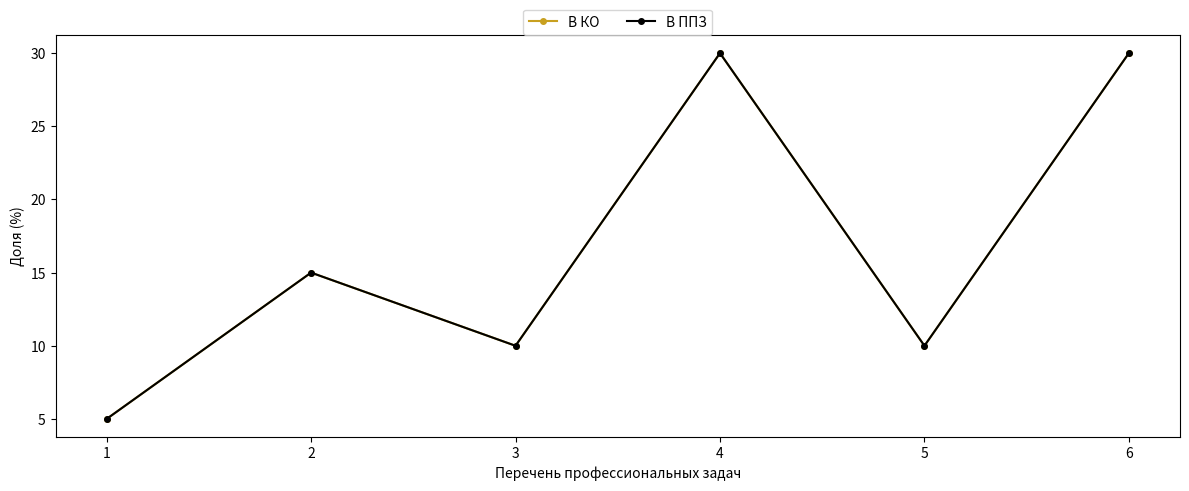

True or false: В КО and В ППЗ cross at least once.

False